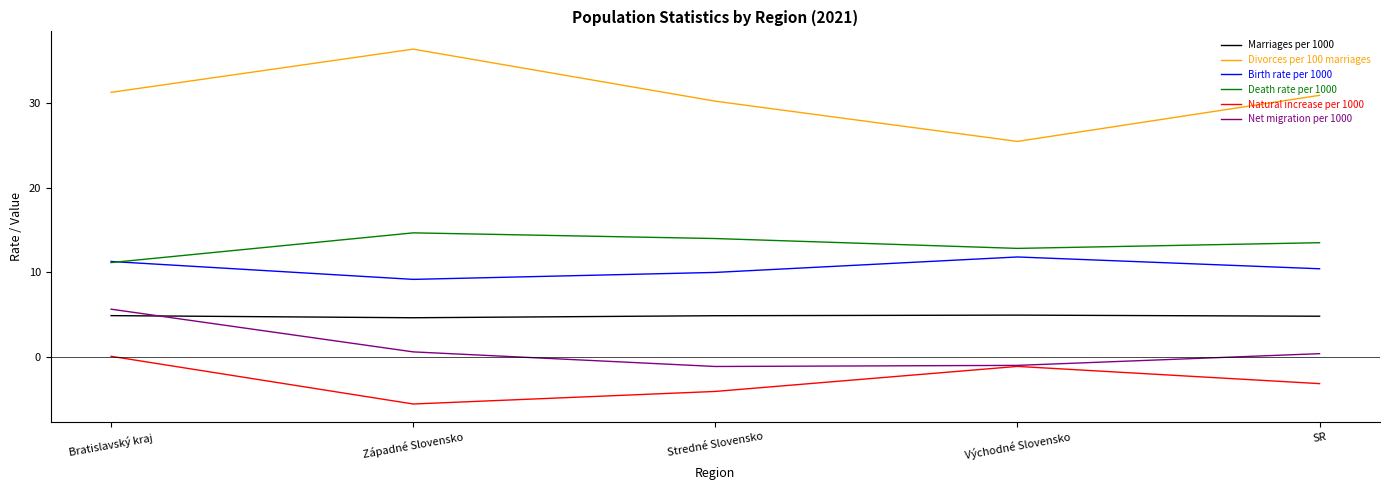

What position from the right is Východné Slovensko?

2